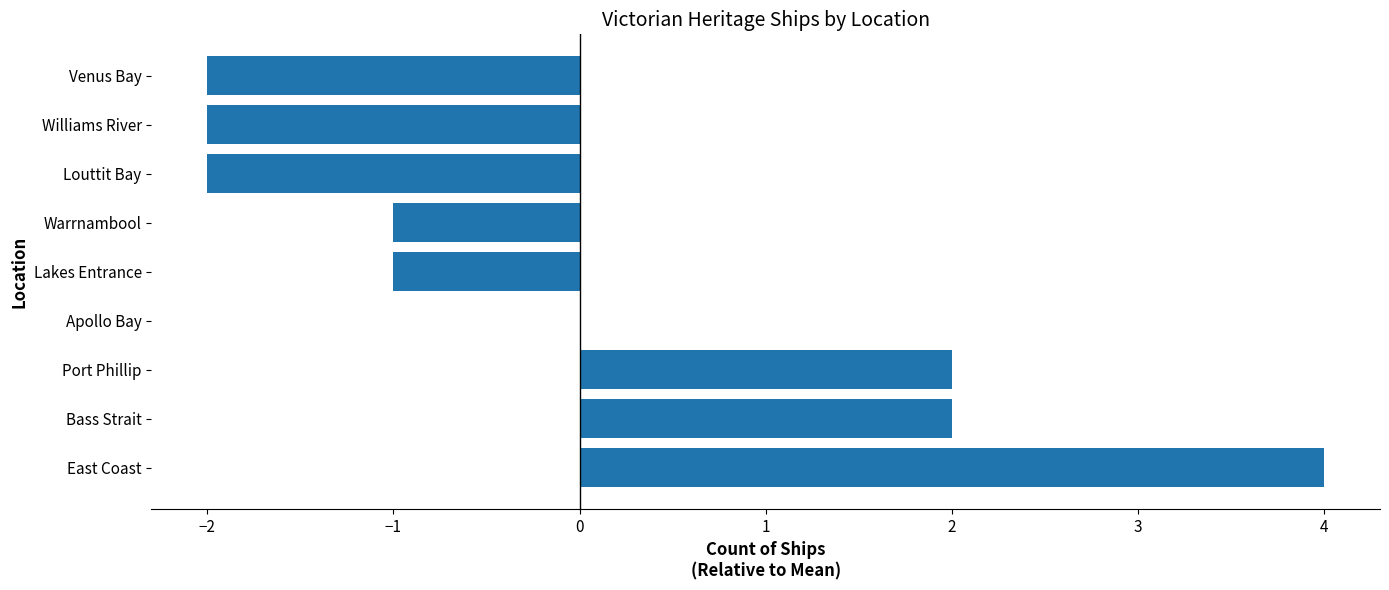

Reading bottom to top, list all the values displayed in this chart.

East Coast=4	Bass Strait=2	Port Phillip=2	Apollo Bay=0	Lakes Entrance=-1	Warrnambool=-1	Louttit Bay=-2	Williams River=-2	Venus Bay=-2